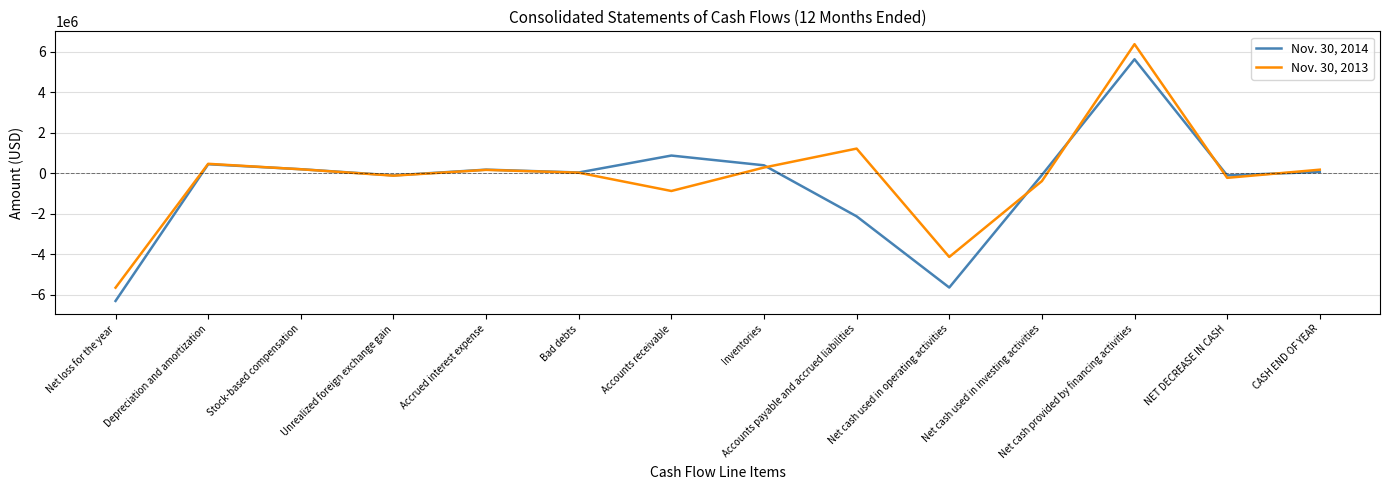

True or false: Nov. 30, 2013 has a value of 6370314 at Net cash provided by financing activities.

True